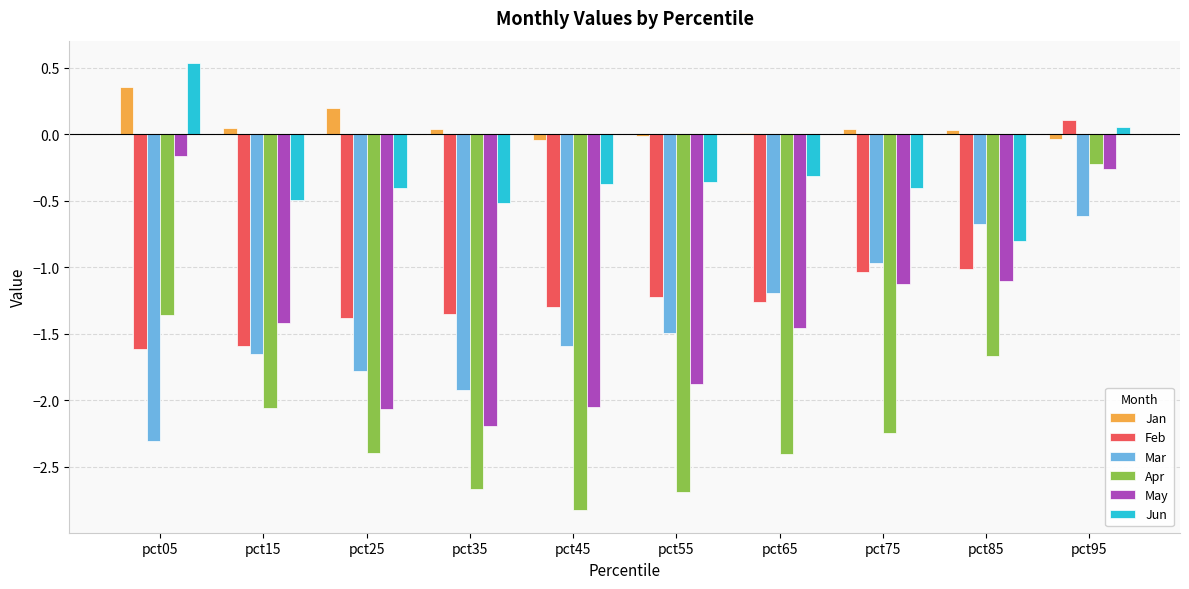

The value of Mar at pct25 is -2.8. True or false?

False